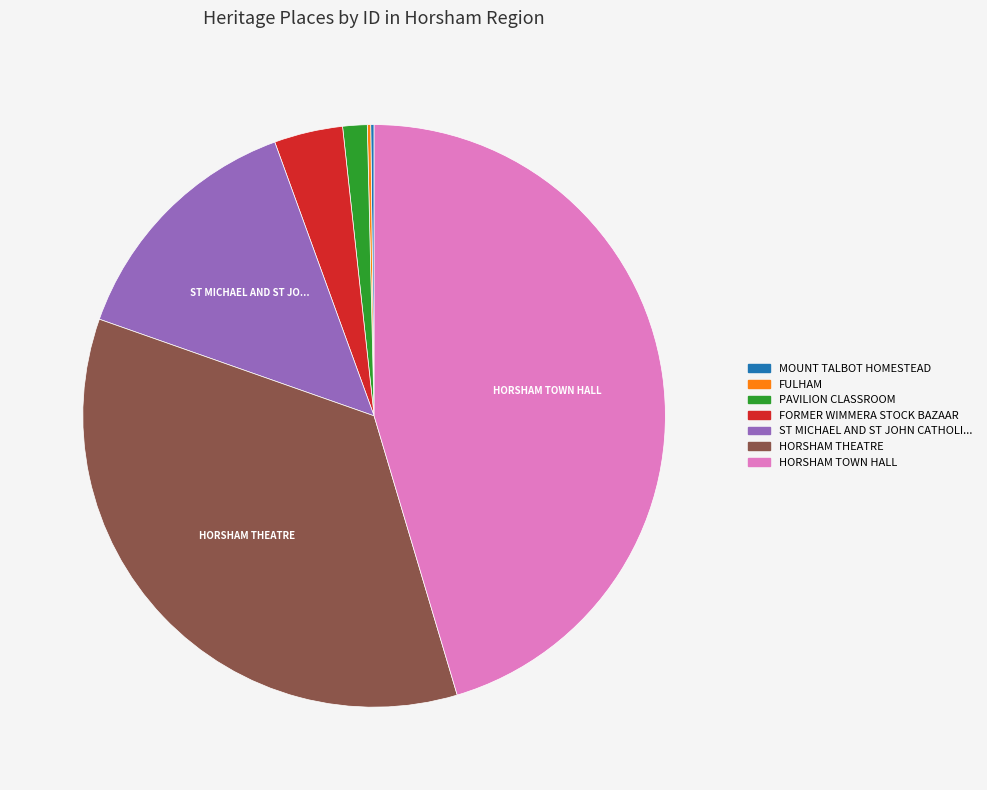

Does any single category account for the majority?

No